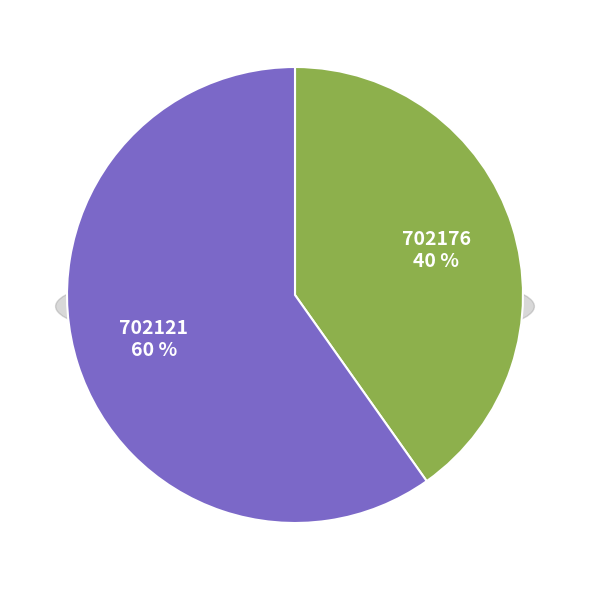

Rank the categories by value from lowest to highest.

702176, 702121